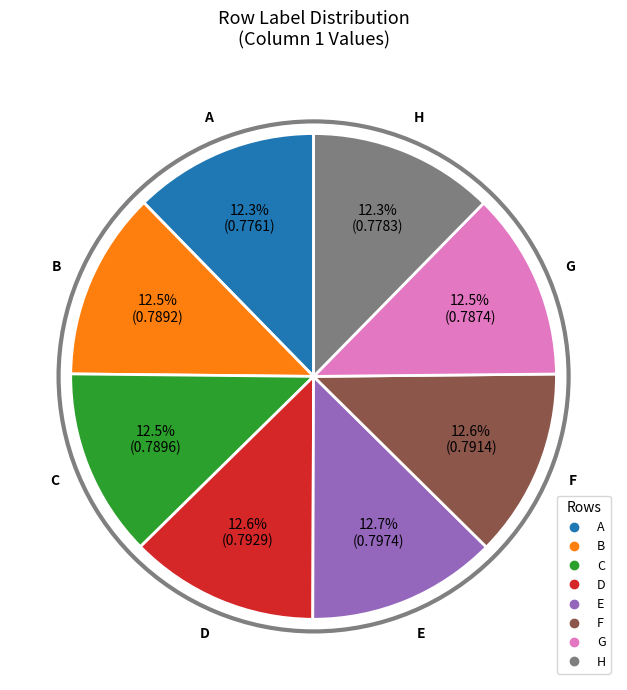

What percentage is NOT represented by H?

87.7%